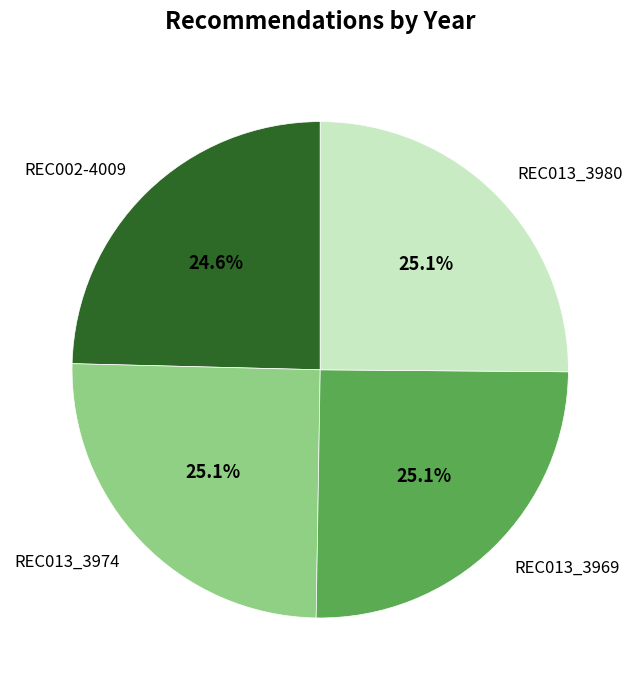

Is it true that REC013_3980 is 20% of the pie?

False